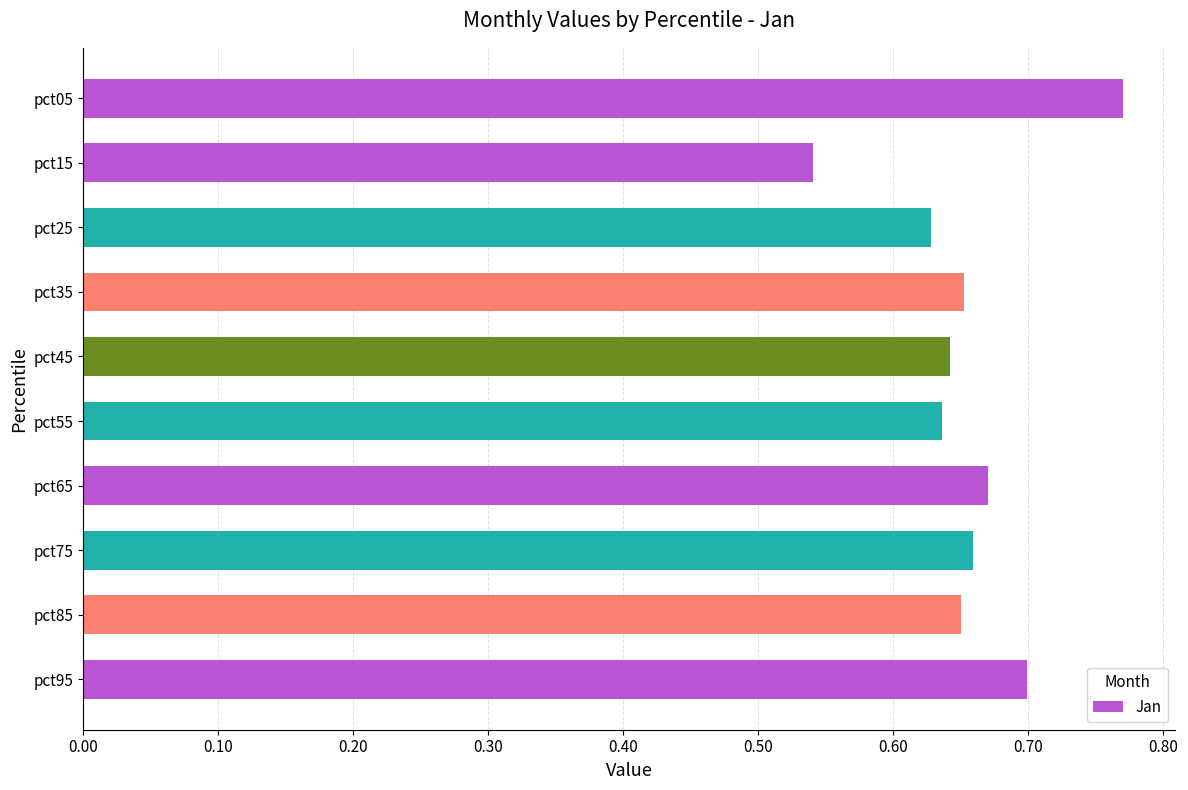

Which has a higher value, pct85 or pct65?

pct65